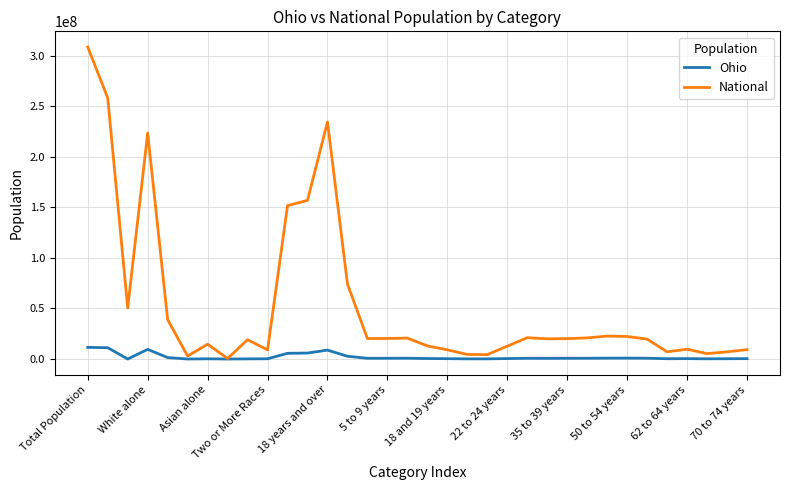

Which series has the largest range (max minus min)?

National